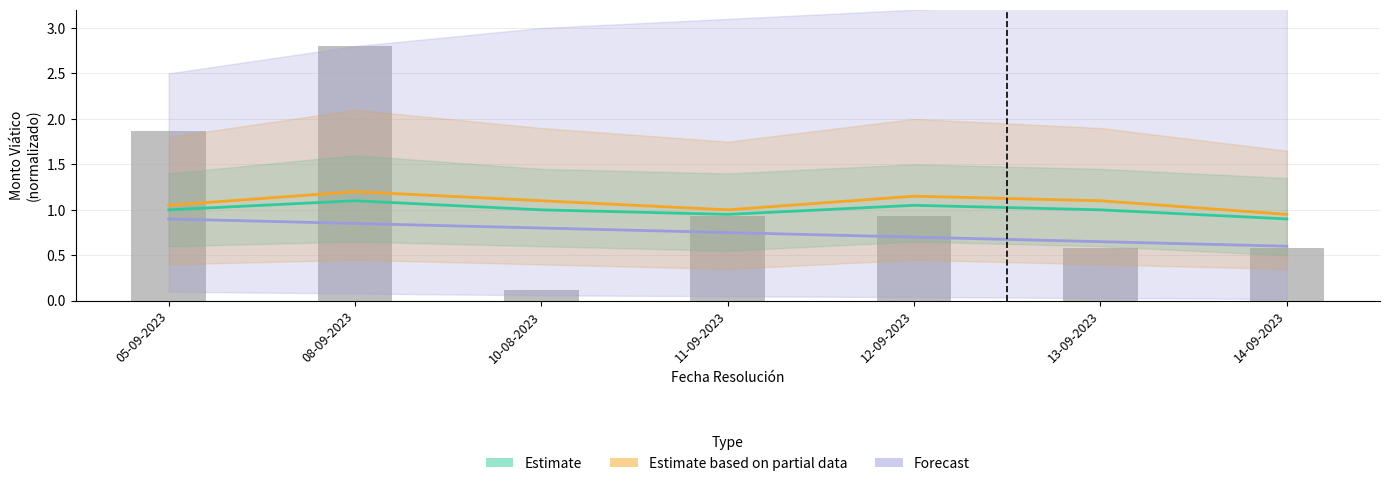

What is the spread (max minus min) of values at 13-09-2023?

0.5